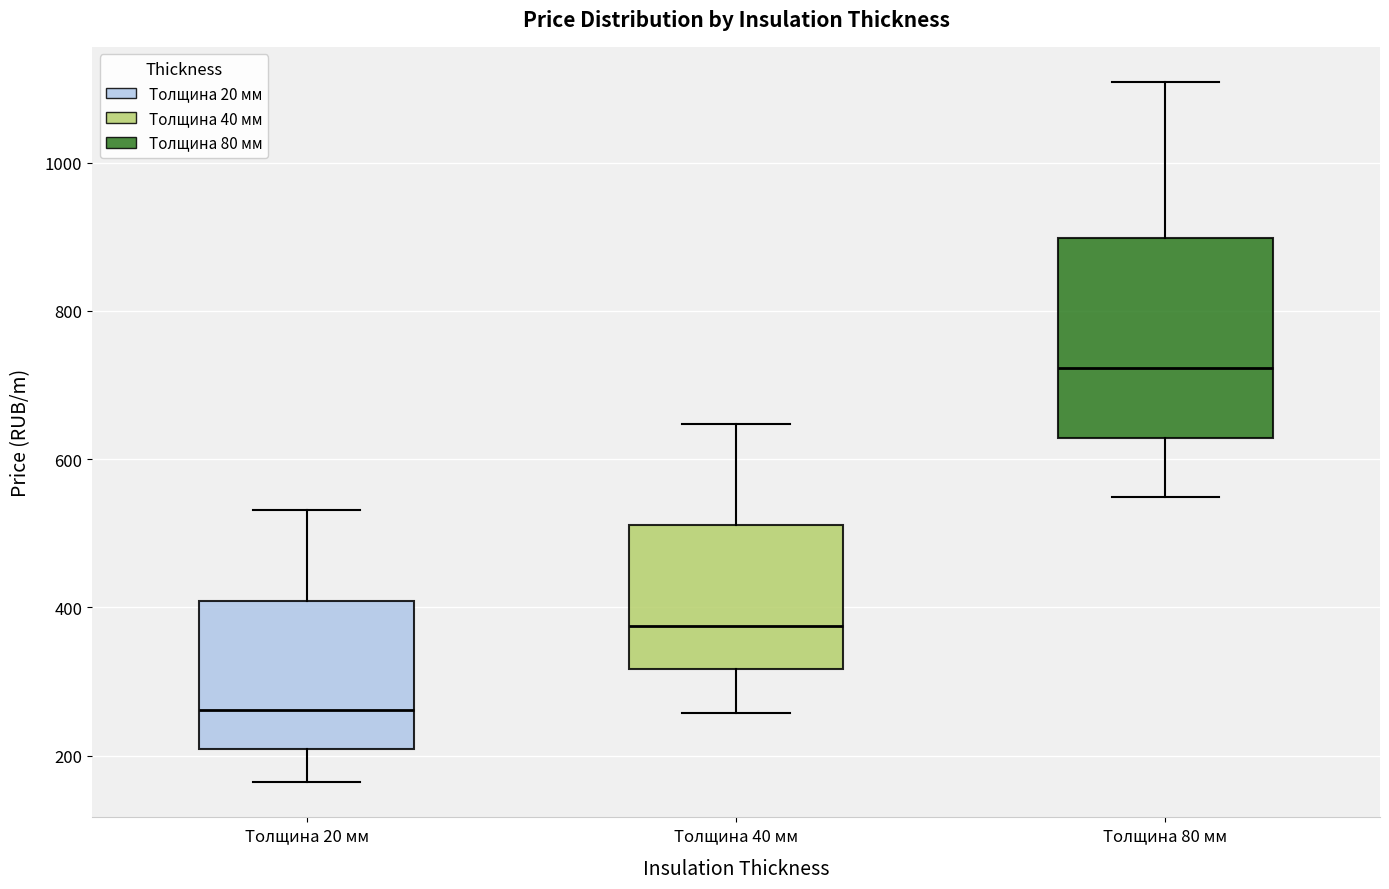

Reading left to right, transcribe this box plot: for each box, give where its median line is, the range the box spans, and where its two whiskers end, as read against the y-axis. The values are not printed on the chart, so give them approximately, as read against the axis.

Толщина 20 мм: median 260, box 200 to 400, whiskers 160 to 540
Толщина 40 мм: median 380, box 320 to 520, whiskers 260 to 640
Толщина 80 мм: median 720, box 620 to 900, whiskers 540 to 1100